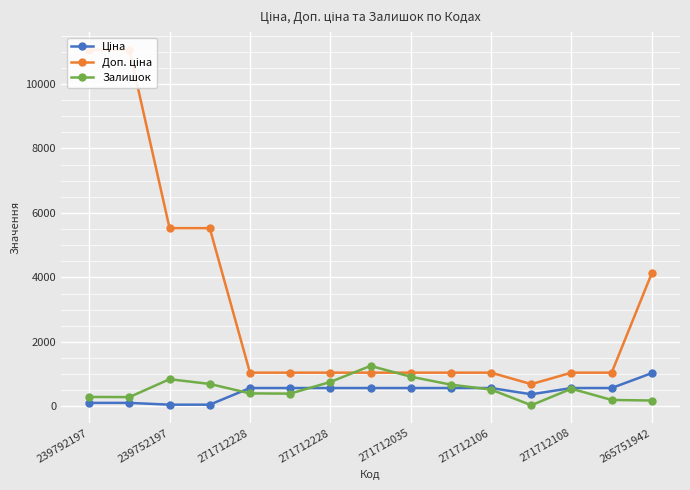

Which series has the widest spread of values?

Доп. ціна